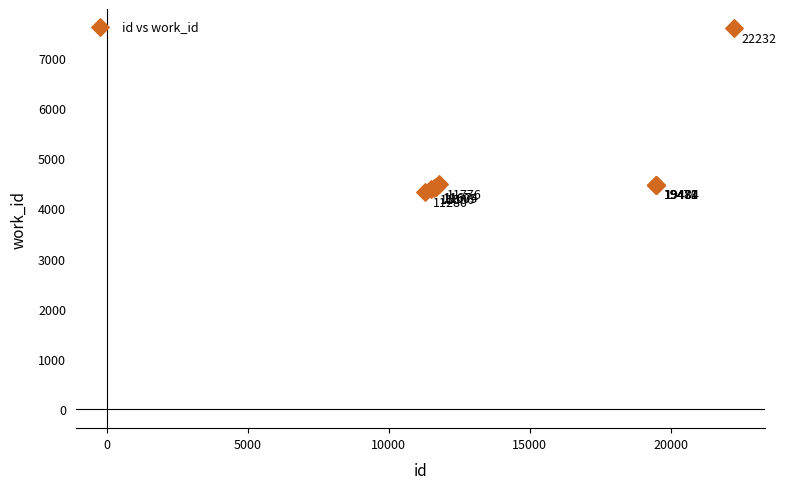

What Y value in the scatter plot is closest to 5958?

4477